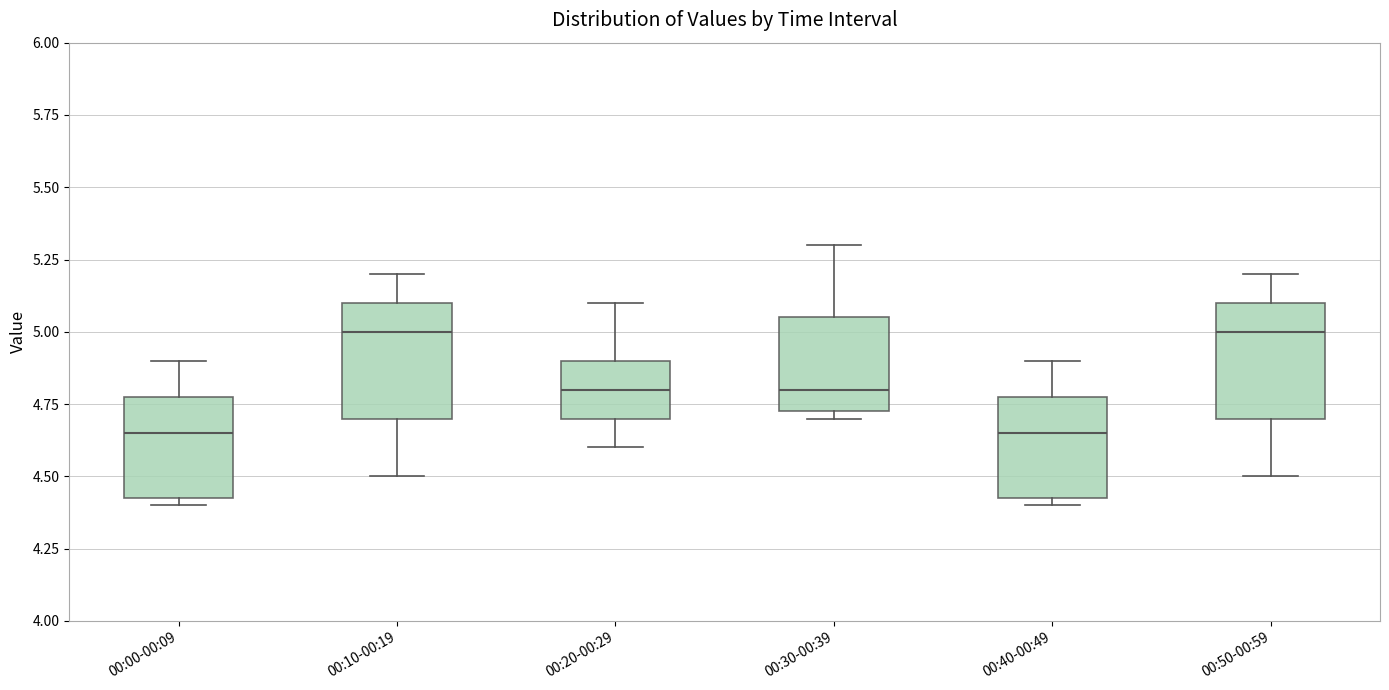

Reading left to right, transcribe this box plot: for each box, give where its median line is, the range the box spans, and where its two whiskers end, as read against the y-axis. The values are not printed on the chart, so give them approximately, as read against the axis.

00:00-00:09: median 4.65, box 4.45 to 4.80, whiskers 4.40 to 4.90
00:10-00:19: median 5.00, box 4.70 to 5.10, whiskers 4.50 to 5.20
00:20-00:29: median 4.80, box 4.70 to 4.90, whiskers 4.60 to 5.10
00:30-00:39: median 4.80, box 4.75 to 5.05, whiskers 4.70 to 5.30
00:40-00:49: median 4.65, box 4.45 to 4.80, whiskers 4.40 to 4.90
00:50-00:59: median 5.00, box 4.70 to 5.10, whiskers 4.50 to 5.20